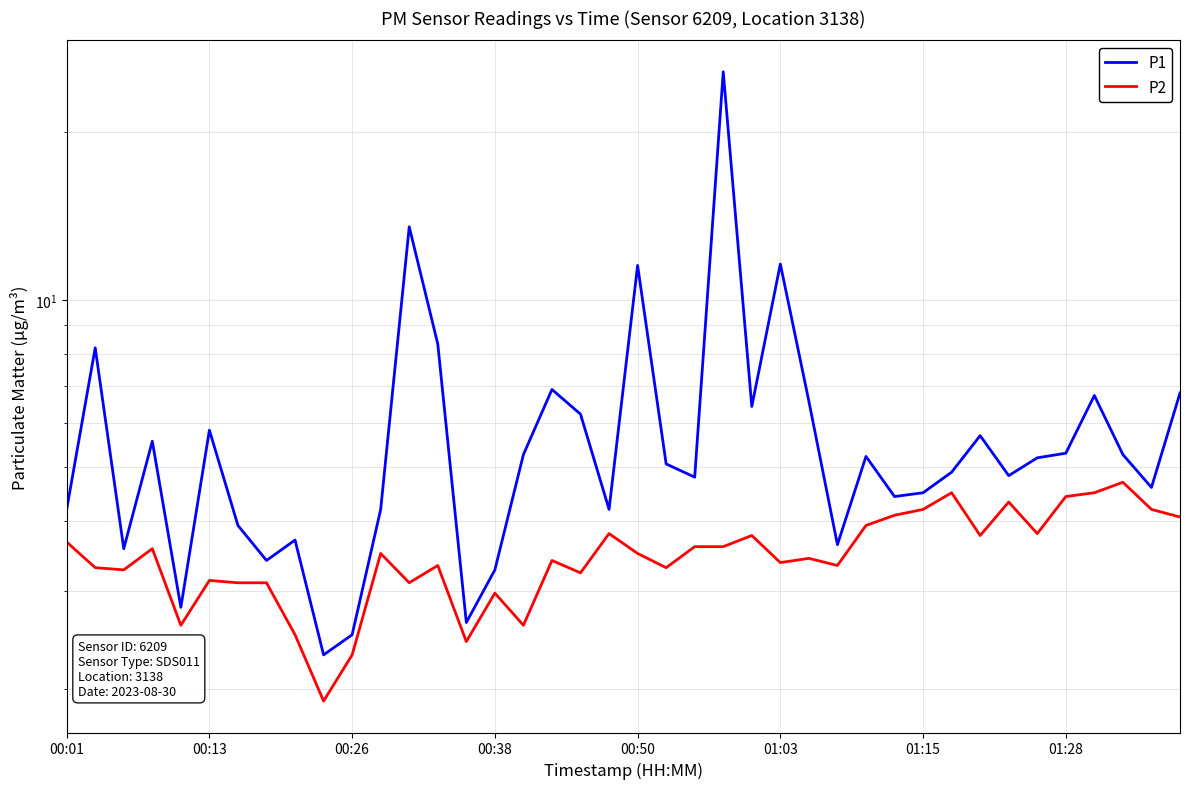

True or false: P2 and P1 intersect in this chart.

False